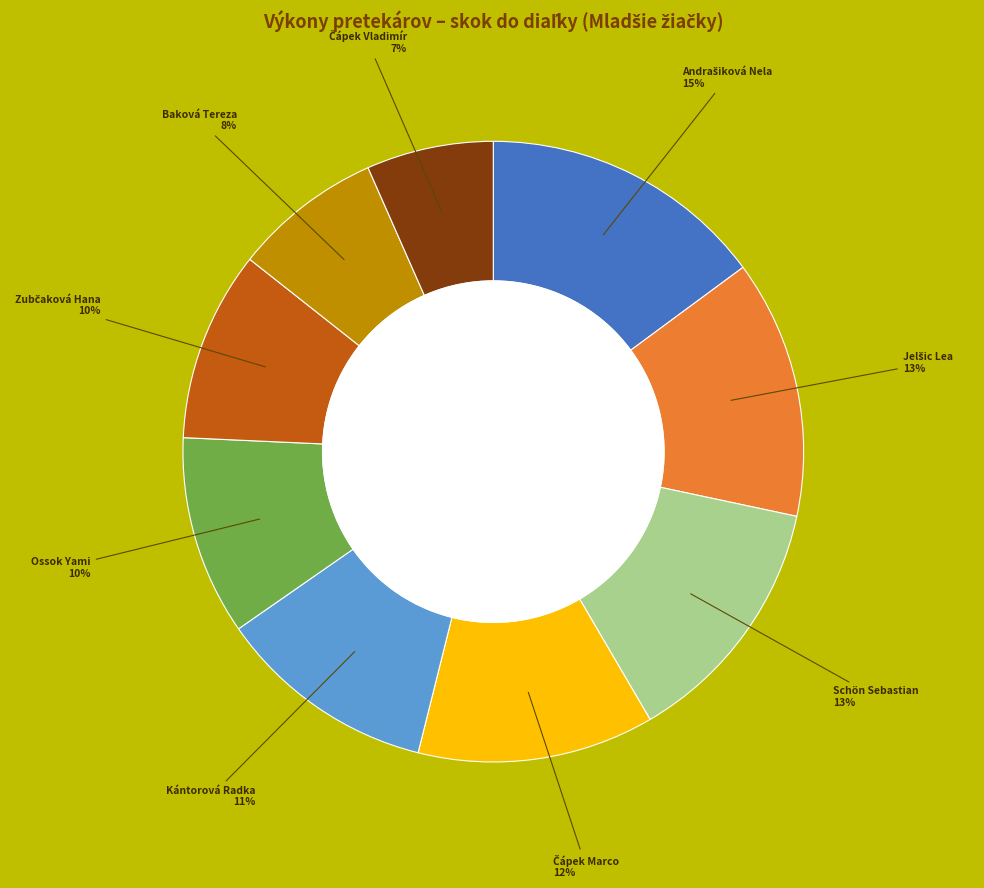

To the nearest percent, what is the difference between the largest and smallest slice percentages?

8%